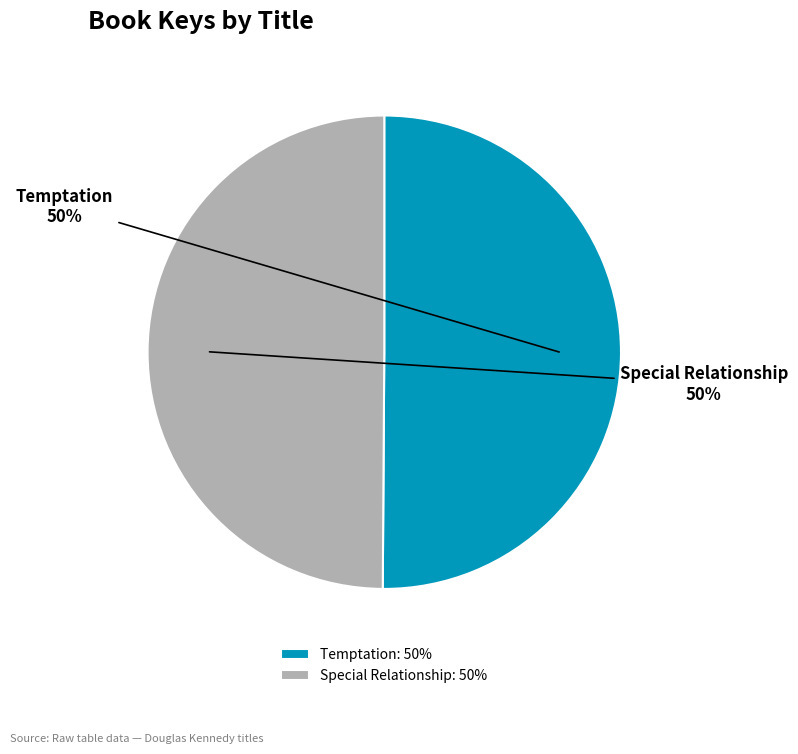

Count the number of slices in the pie.

2